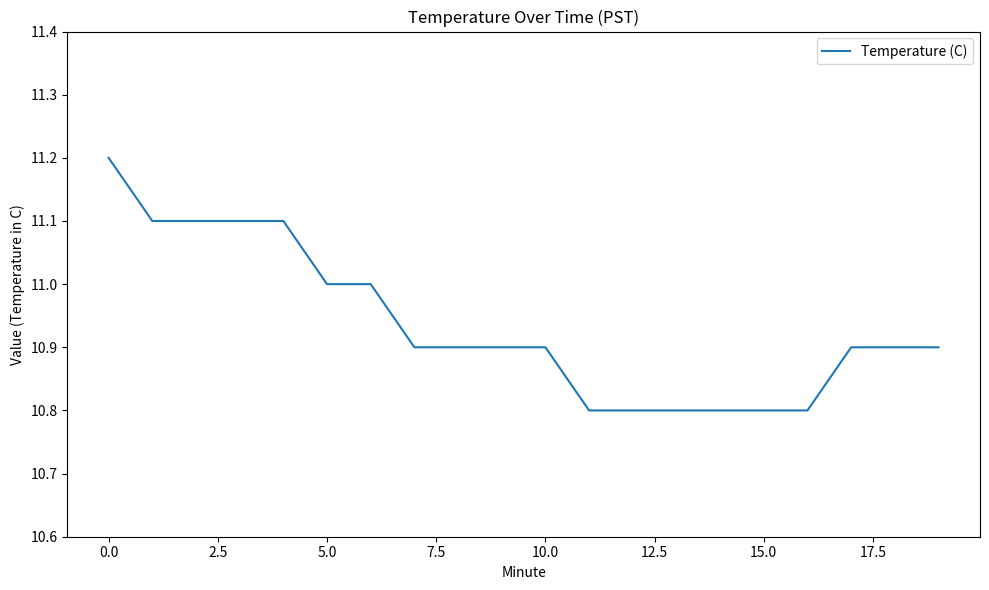

What is the difference between the maximum and minimum values?

0.4